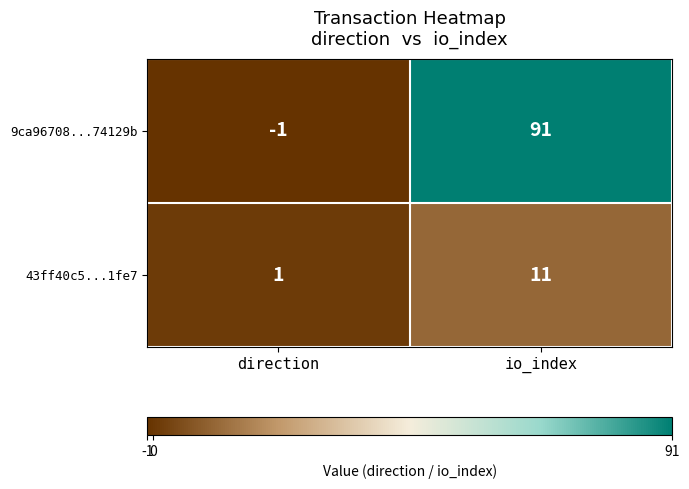

Is the value of 43ff40c5...1fe7 at direction greater than the value of 9ca96708...74129b at direction?

Yes